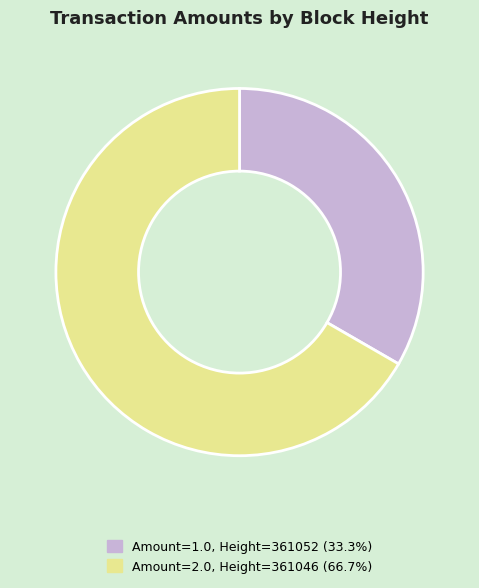

Is there a majority slice in this chart?

Yes